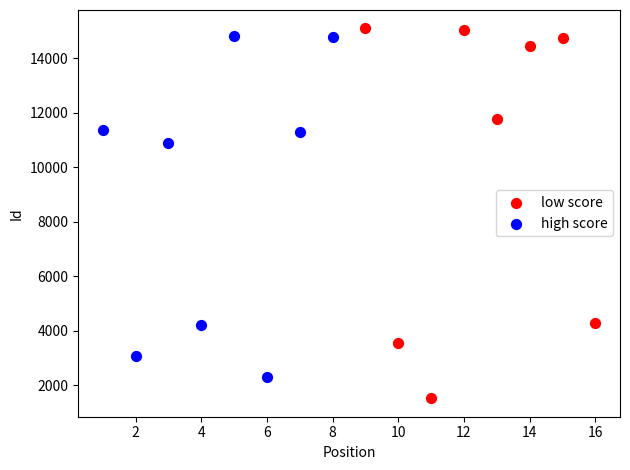

Which series reaches the minimum Y coordinate?

low score